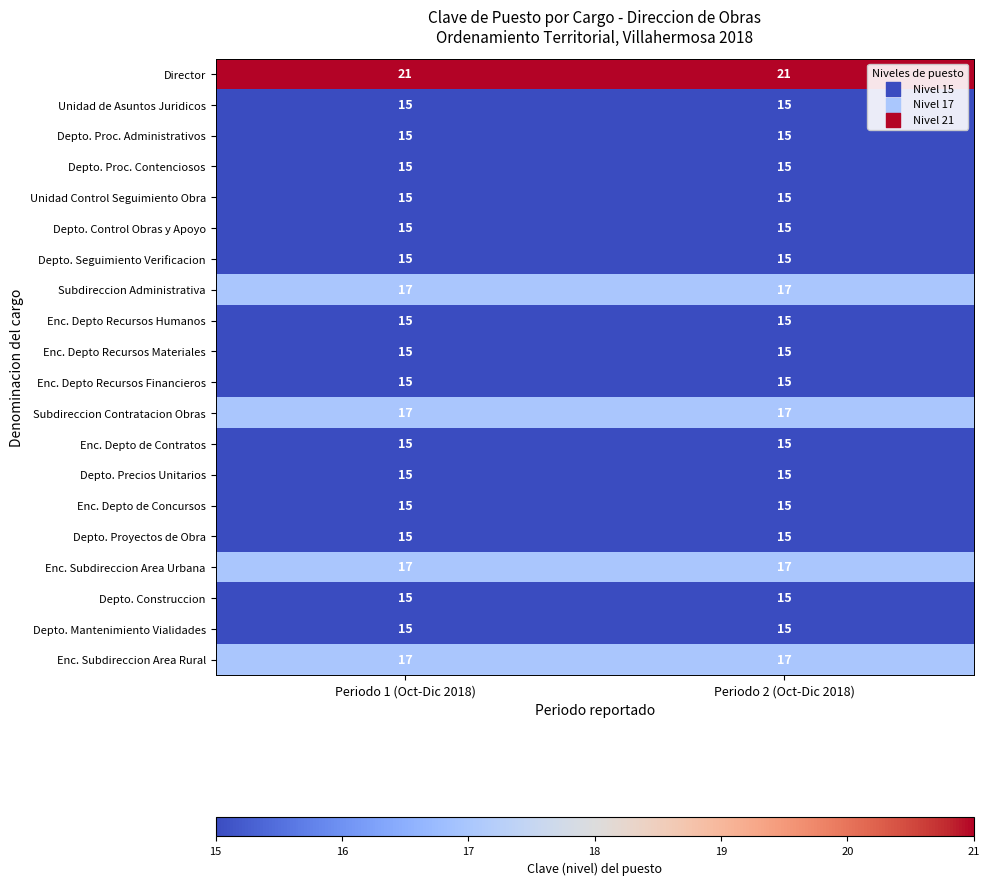

What is the difference between the highest and lowest values at Periodo 1 (Oct-Dic 2018)?

6